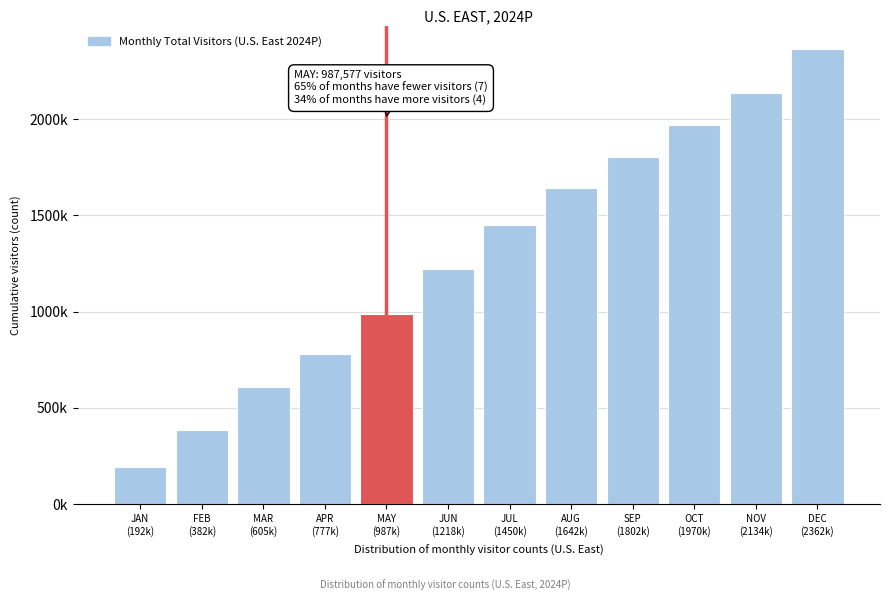

Does the chart contain any negative values?

No